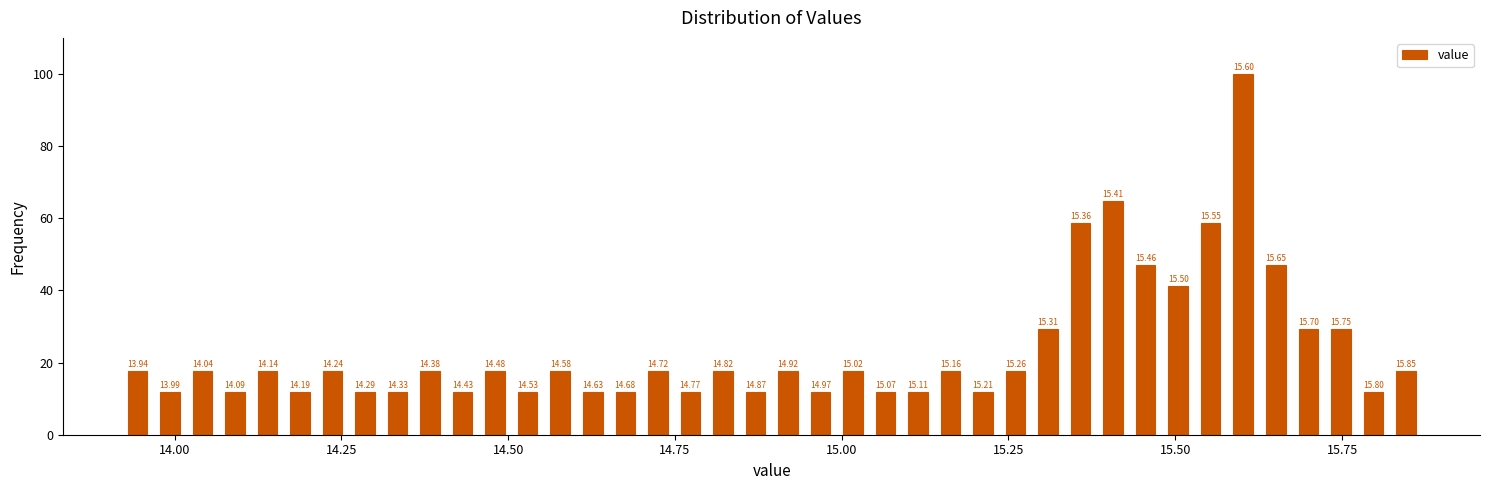

Around what value on the x-axis is the tallest bar? Give the approximate position of its centre, as read against the axis.

15.60